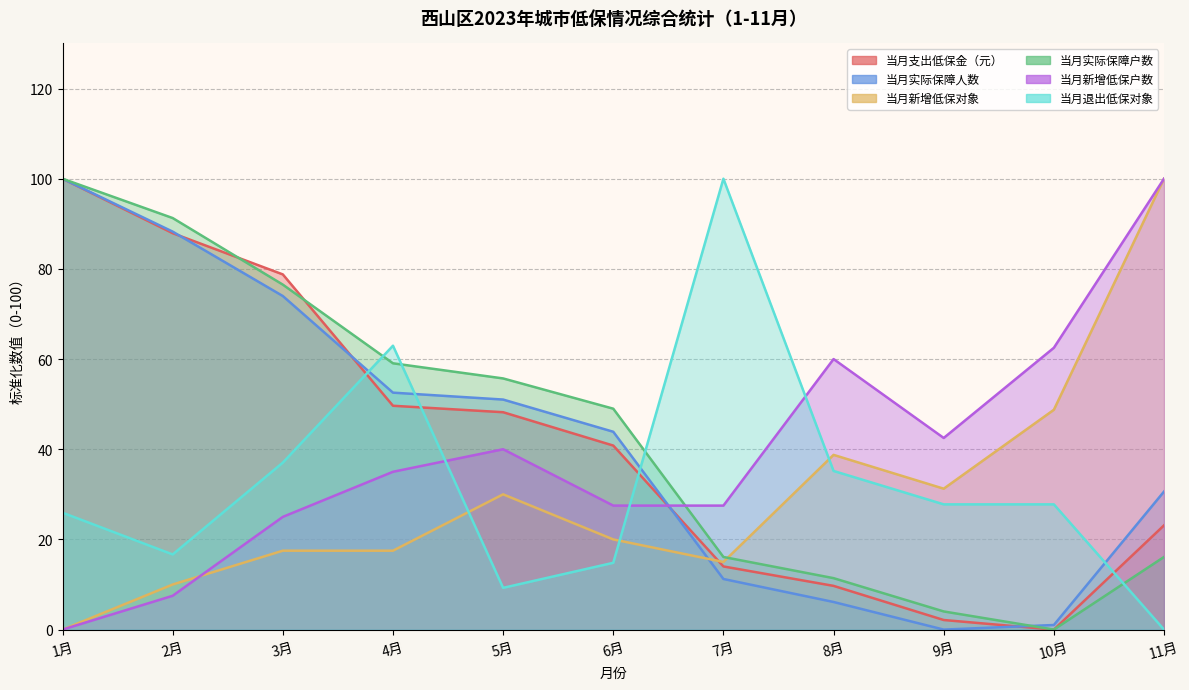

Is the value of 当月实际保障人数 at 2月 greater than the value of 当月新增低保对象 at 8月?

Yes